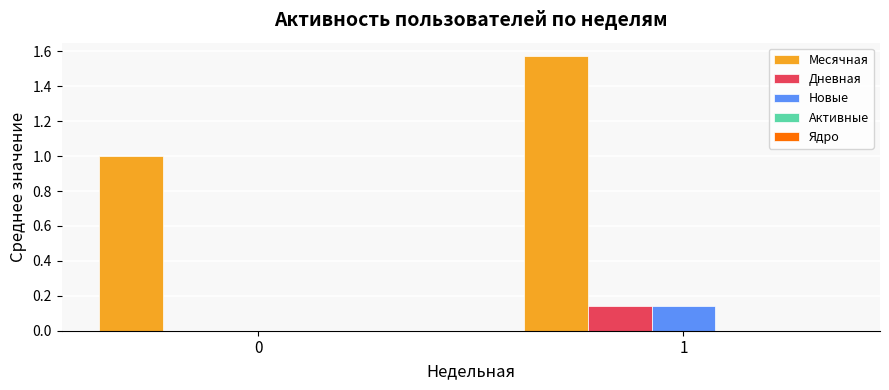

How many groups of bars are there?

2